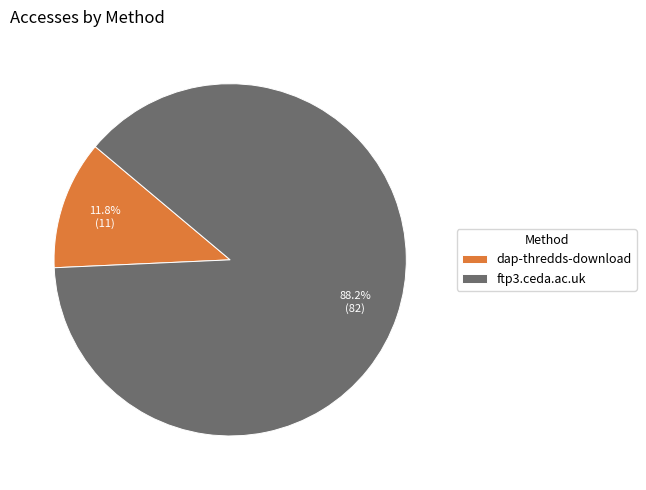

Approximately how many times larger is the value at ftp3.ceda.ac.uk compared to dap-thredds-download?

7.5